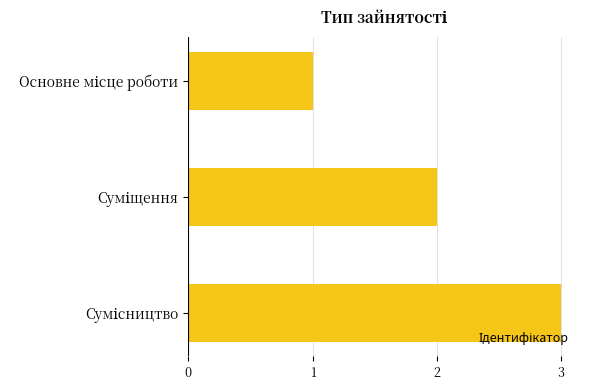

How many data points are less than 2?

1